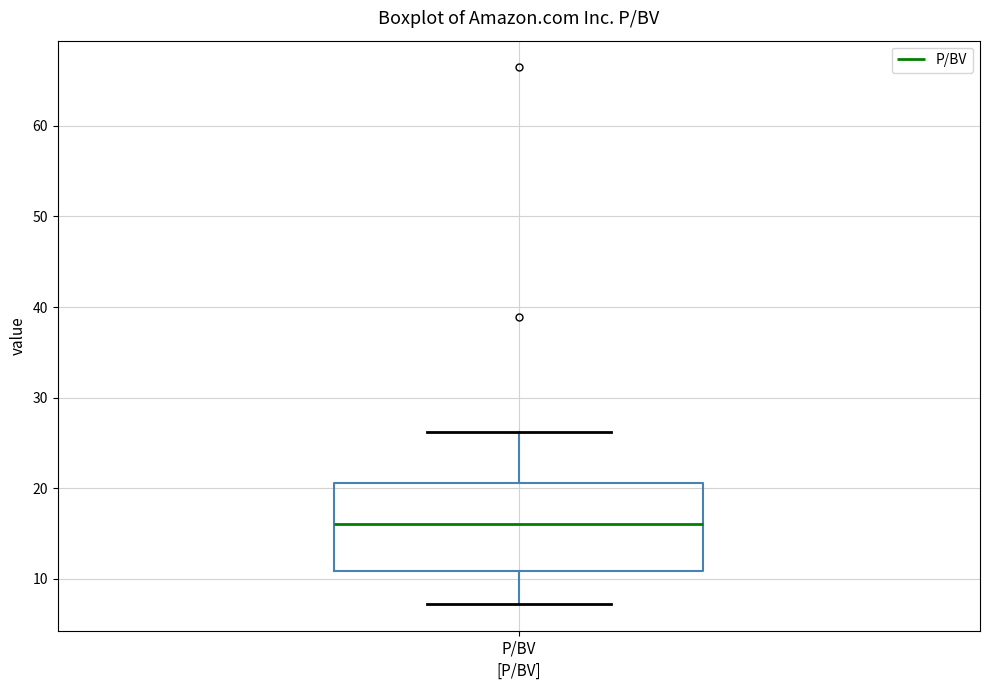

Transcribe this box plot: give where the median line is, the range the box spans, and where the two whiskers end, as read against the y-axis. The values are not printed on the chart, so give them approximately, as read against the axis.

median 16, box 11 to 21, whiskers 7 to 26